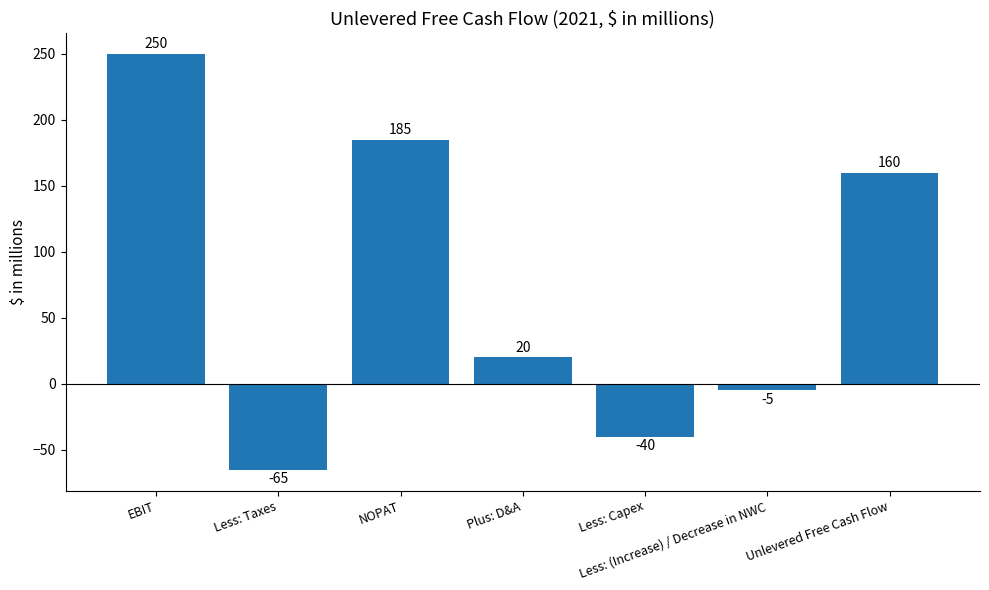

List the labels in order of value, largest first.

EBIT, NOPAT, Unlevered Free Cash Flow, Plus: D&A, Less: (Increase) / Decrease in NWC, Less: Capex, Less: Taxes